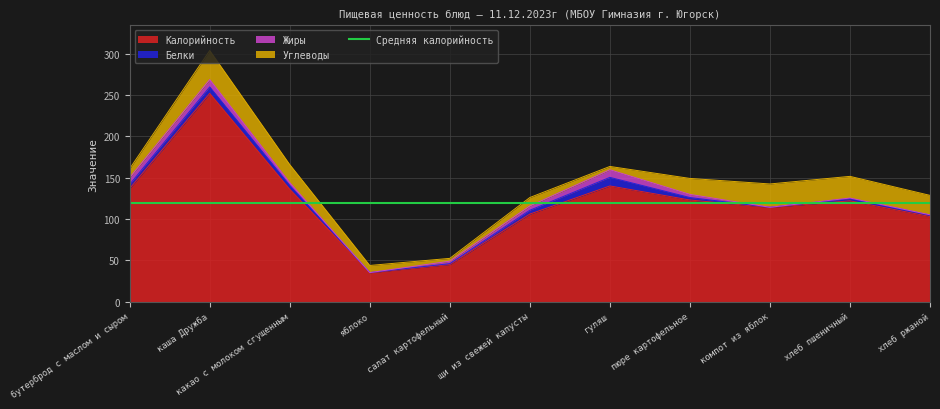

Which category has the lowest value in the Жиры series?

яблоко